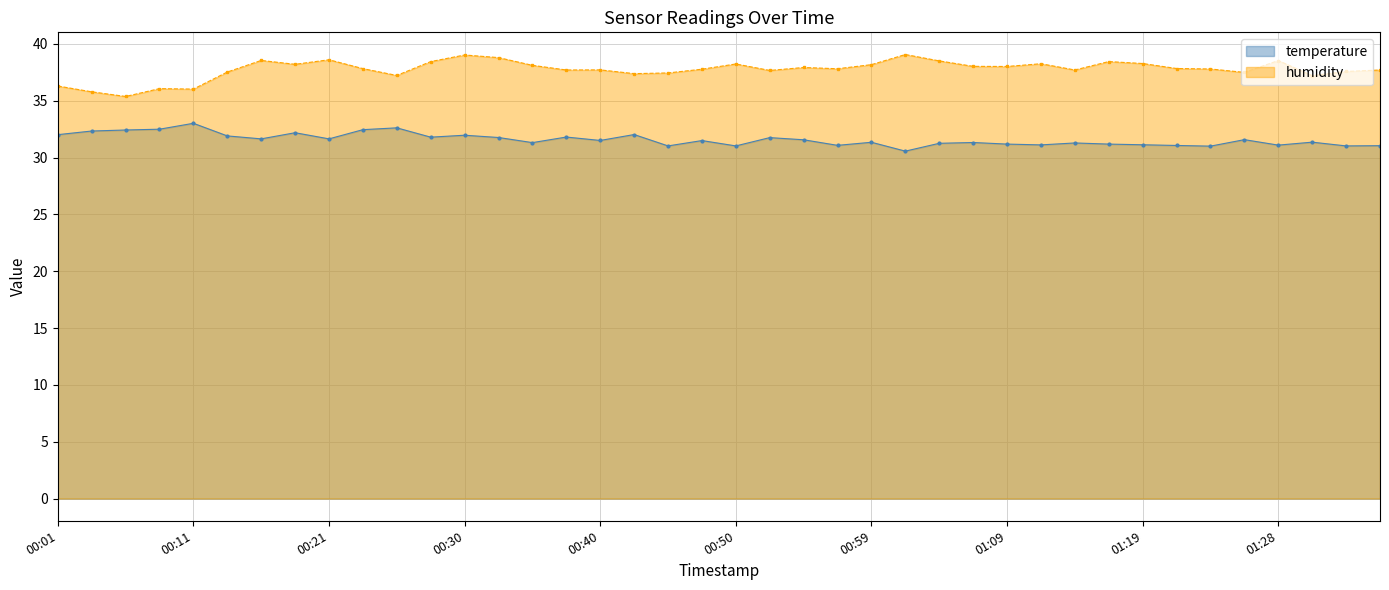

What is the greatest value displayed?

39.1